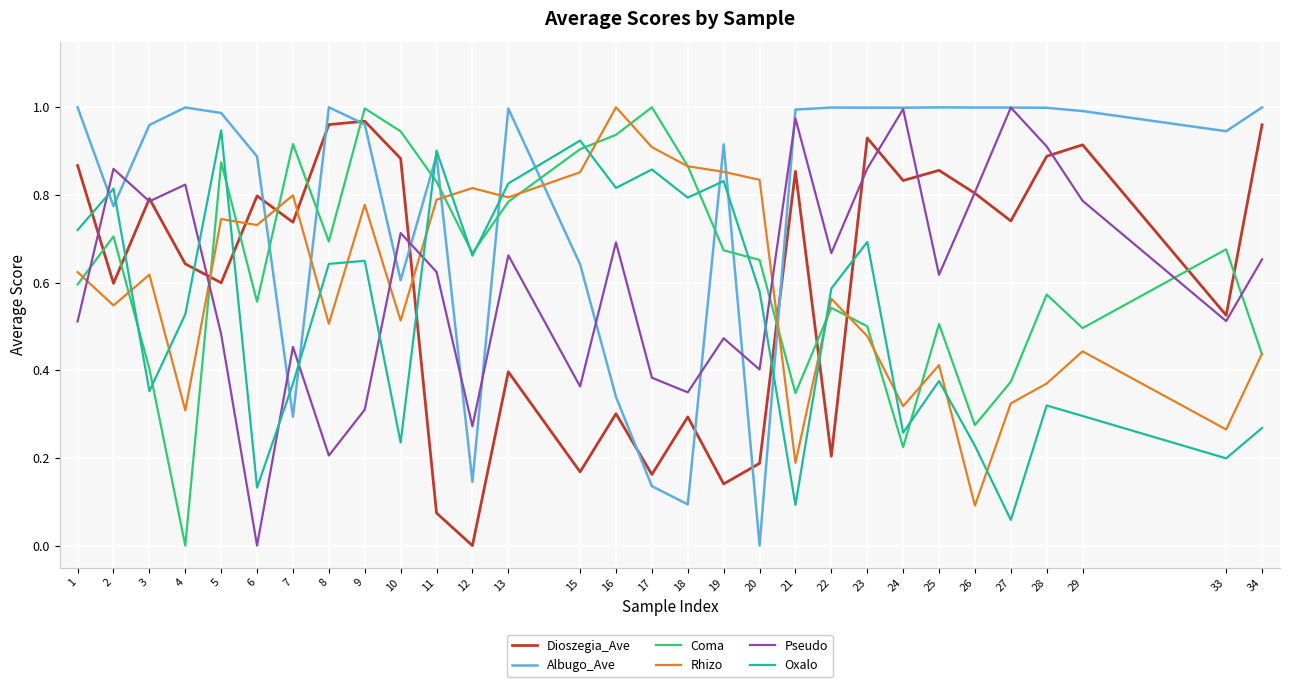

Count the number of data series in this chart.

6